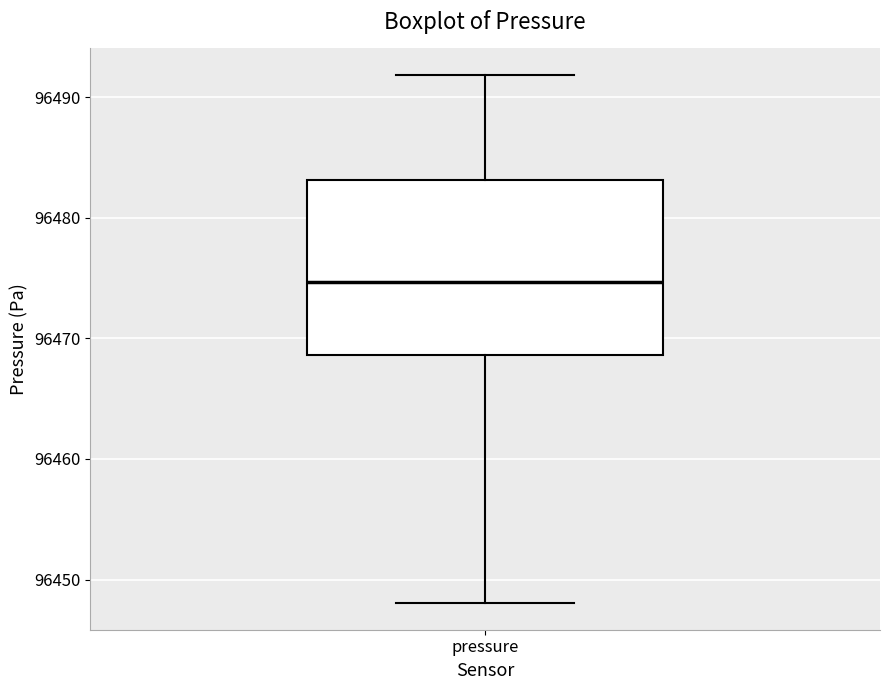

Where is the upper edge of the box for pressure on the y-axis? The values are not printed on the chart, so give them approximately, as read against the axis.

96483